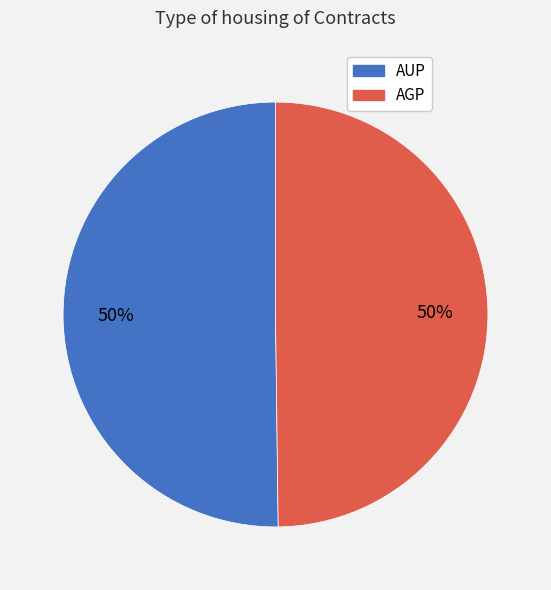

To the nearest percent, what percentage of the pie is AGP?

50%